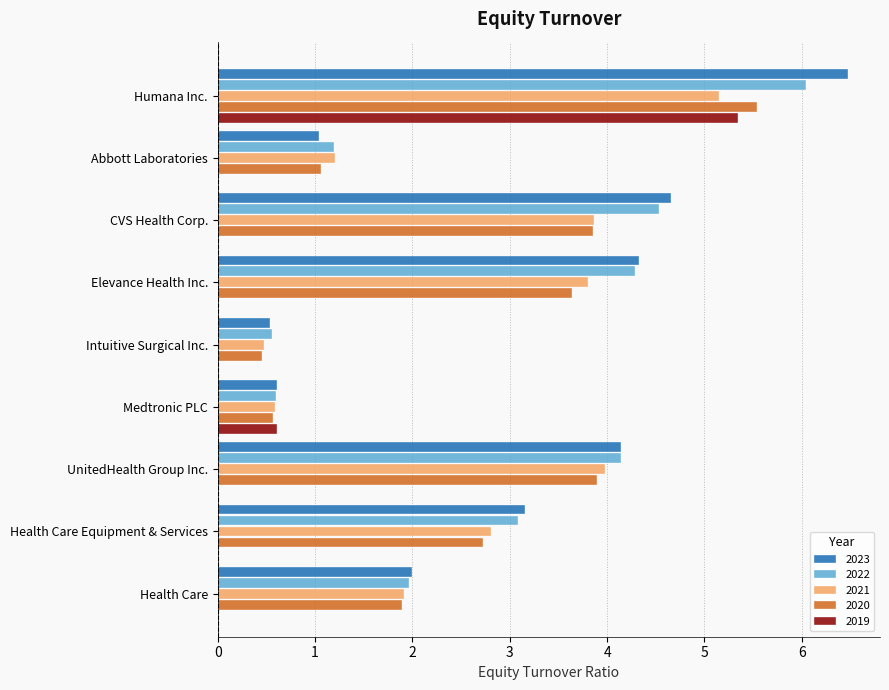

What is the label of the 2nd bar from the right?

Health Care Equipment & Services